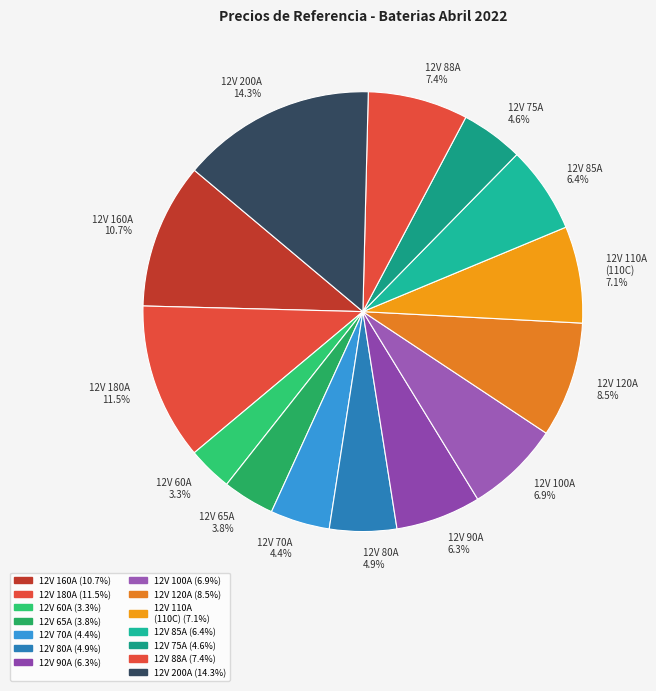

Which category has the biggest portion of the pie?

12V 200A 14.3%